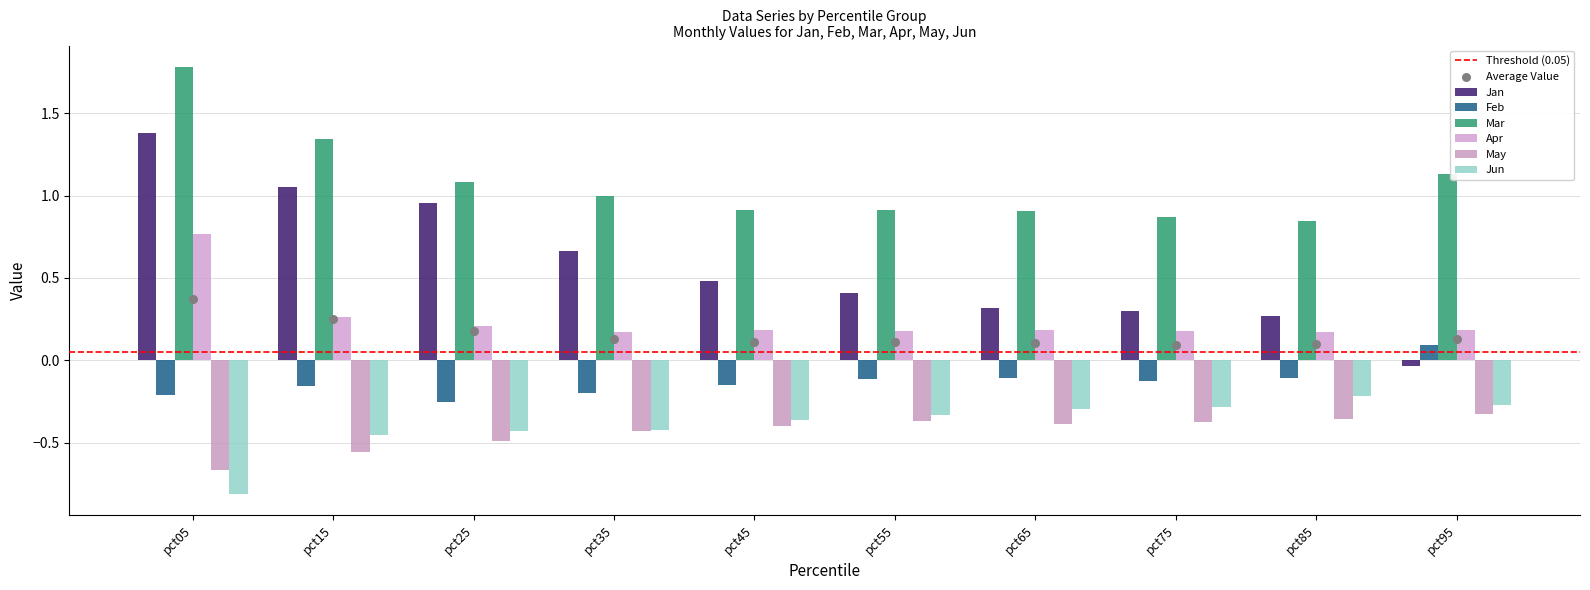

Which series has the largest total across all categories?

Mar